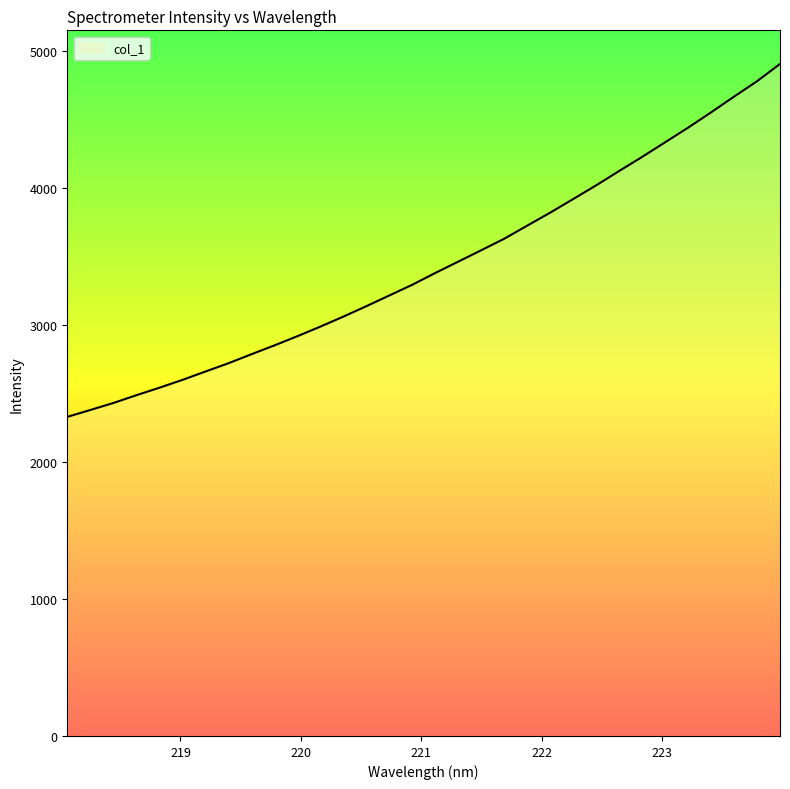

What is the difference between the maximum and minimum values?

2575.3